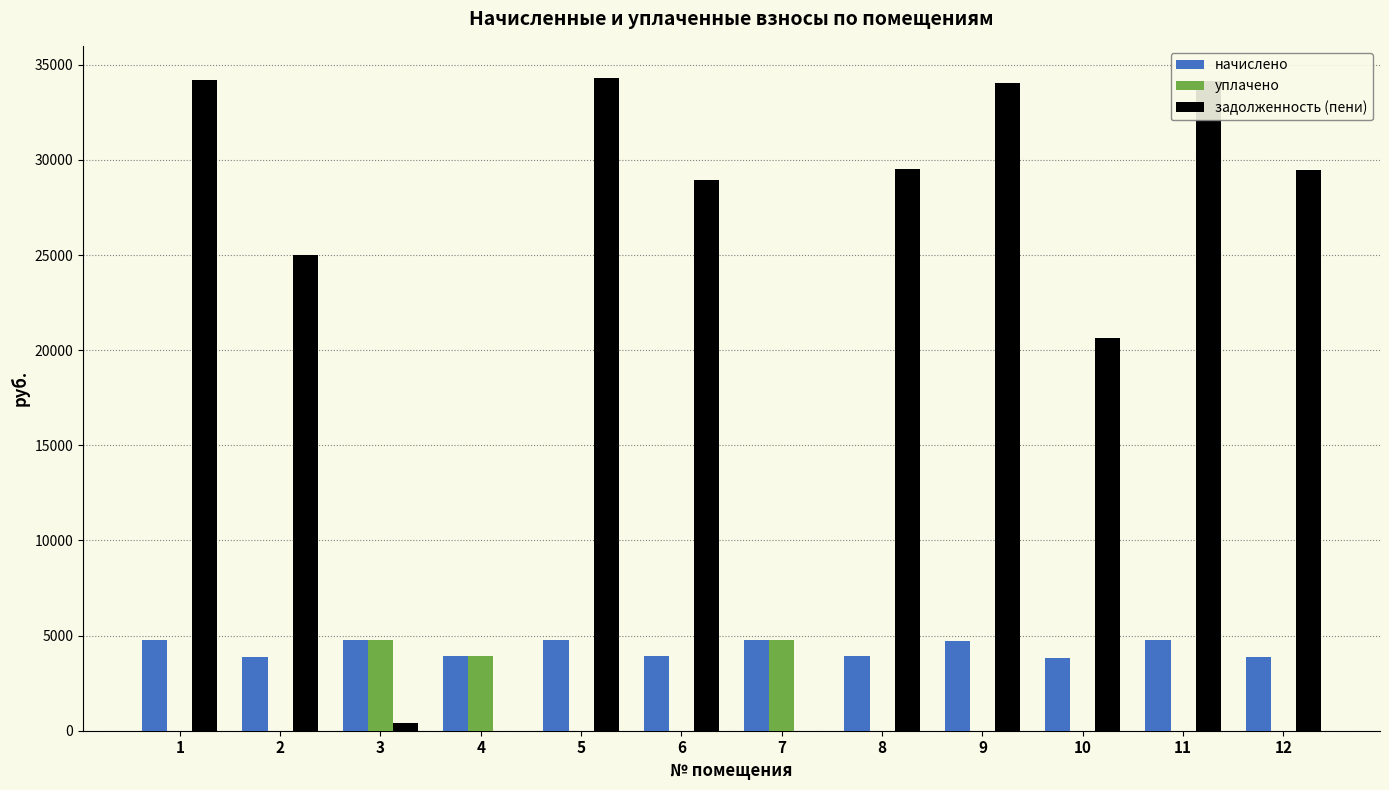

Does the chart contain stacked bars?

No